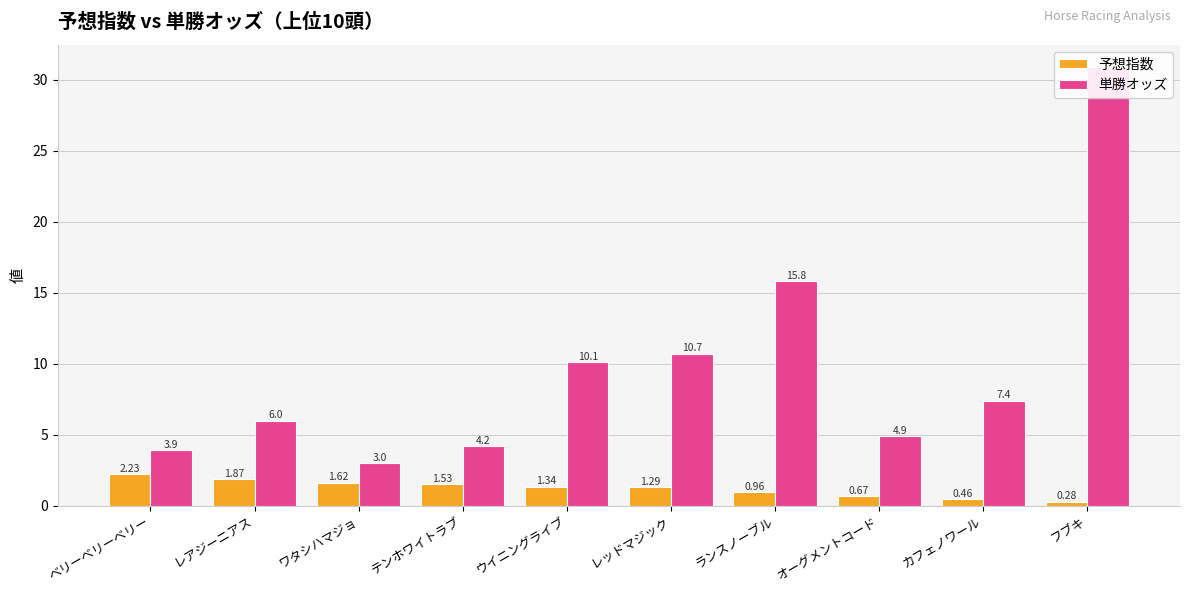

True or false: 予想指数 has a value of 1.5 at テンホワイトラブ.

True